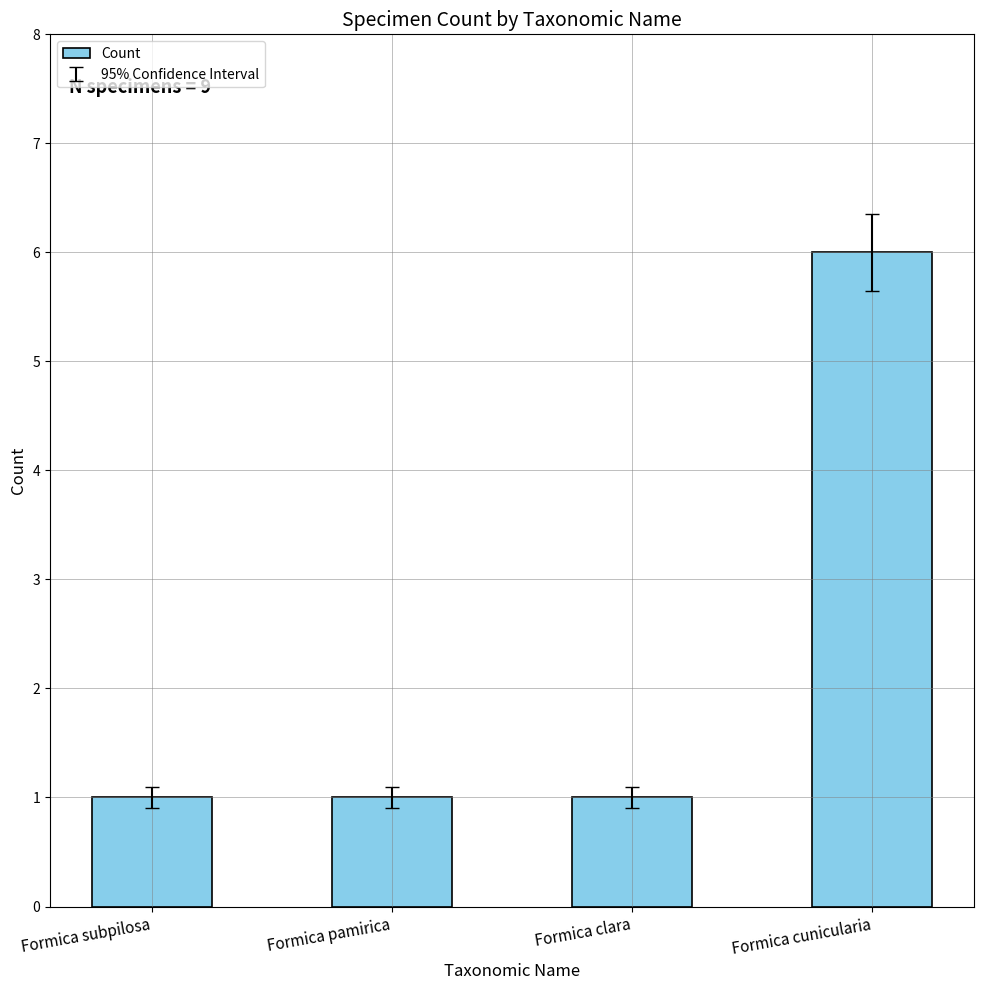

How many bars are there in total?

4